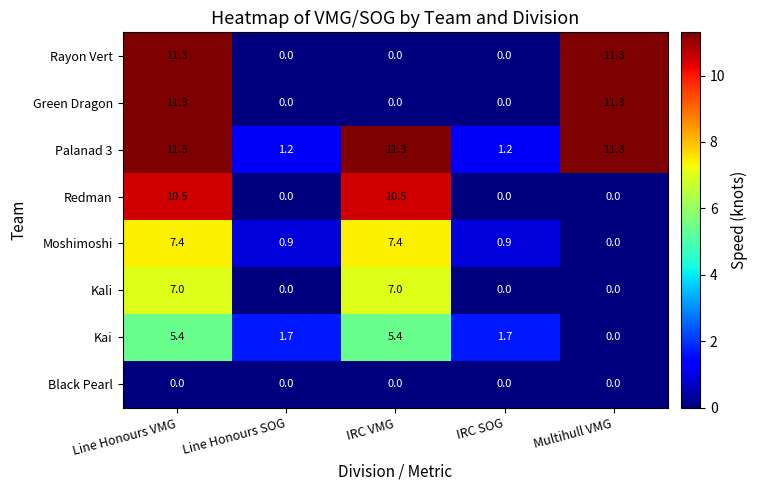

How many values in Green Dragon are above zero?

2